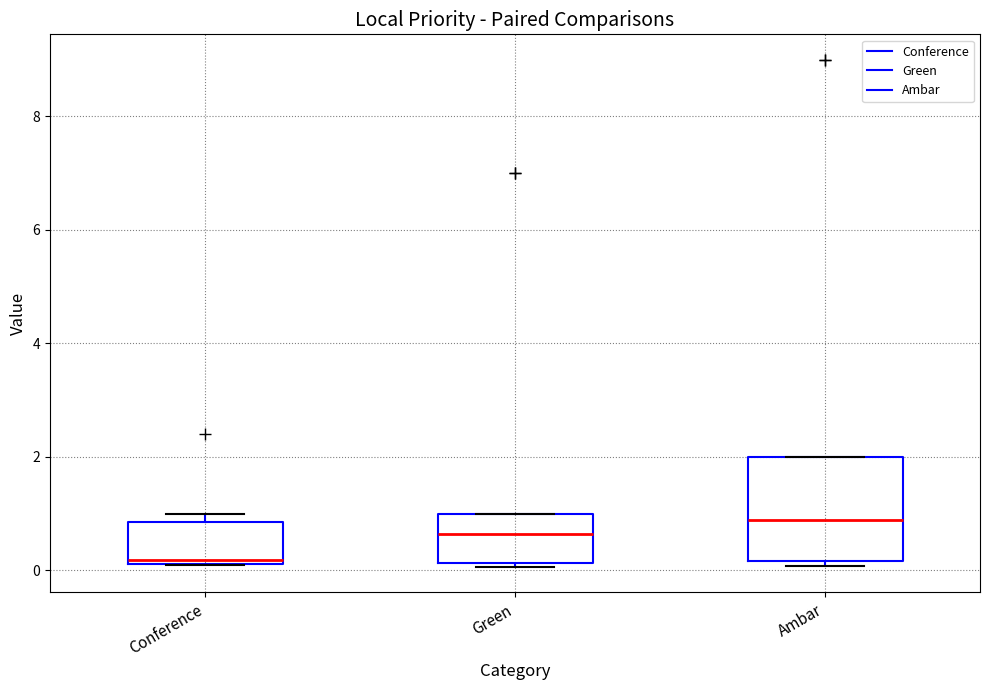

Which box's median line is the highest?

Ambar